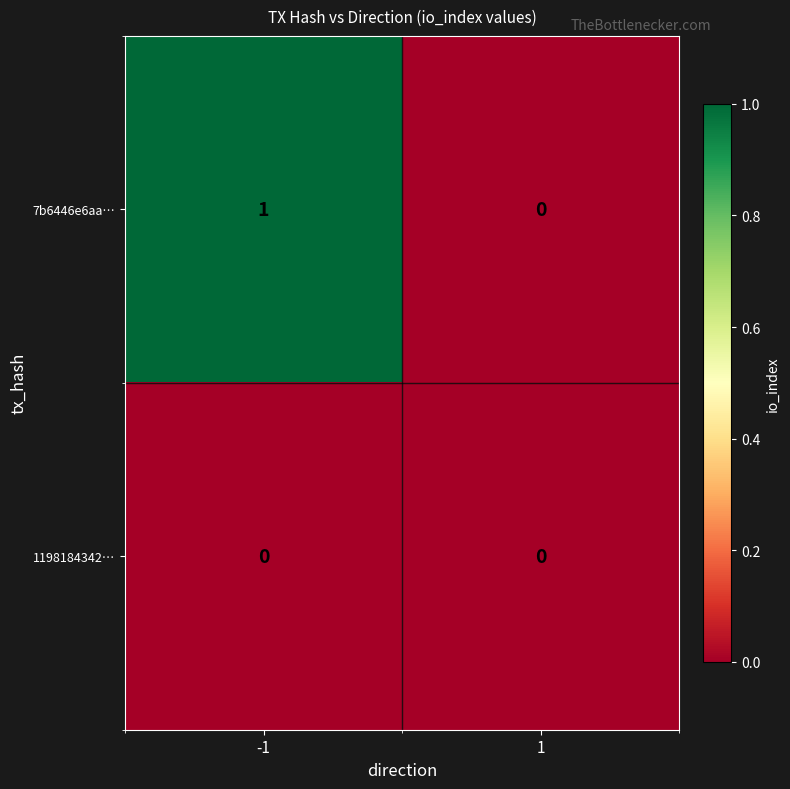

Which category has the highest value across all series?

-1